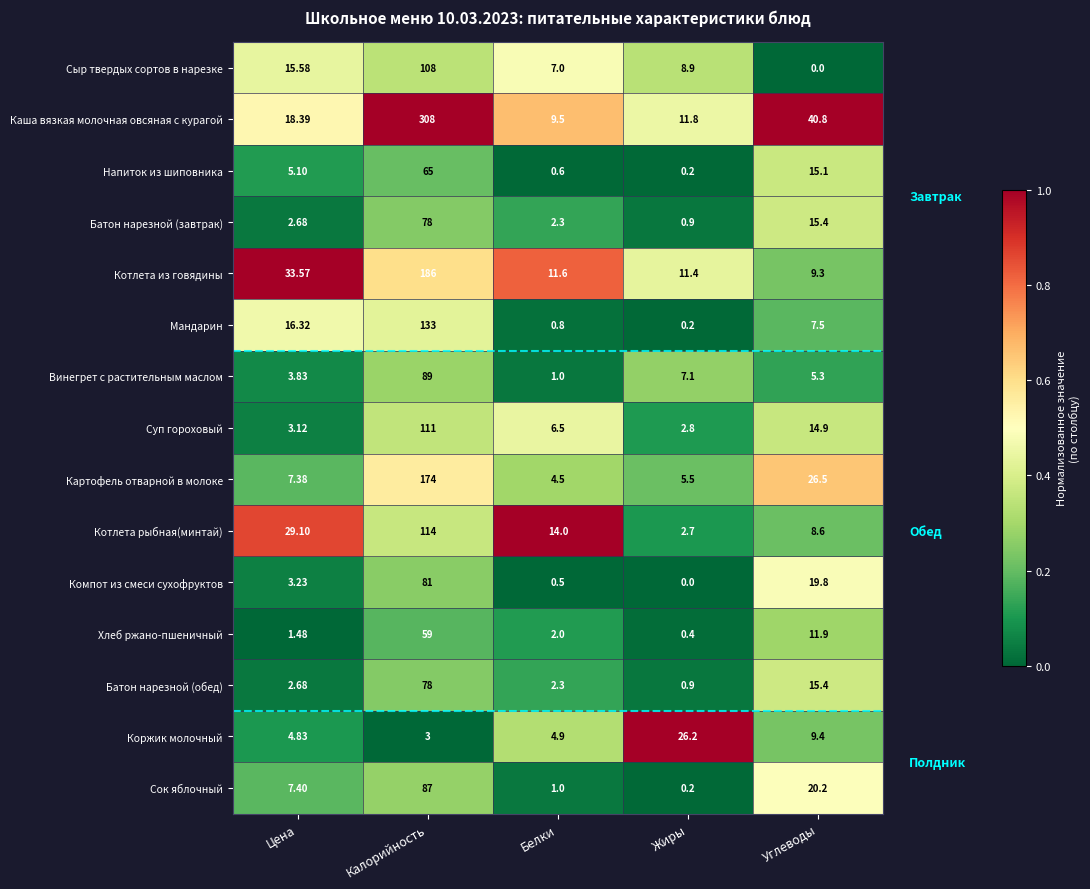

Which series has the largest total across all categories?

Каша вязкая молочная овсяная с курагой